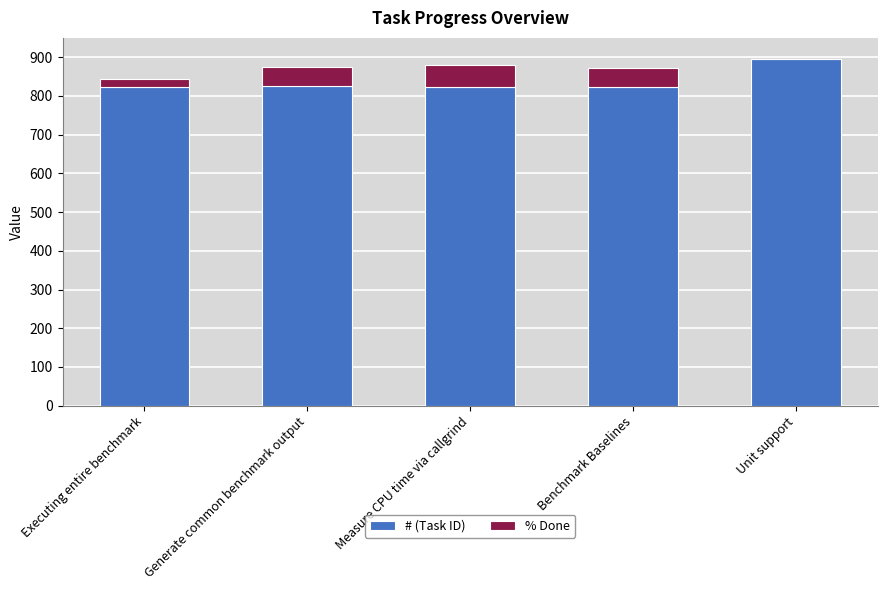

What is the total value across all series at Executing entire benchmark?

843